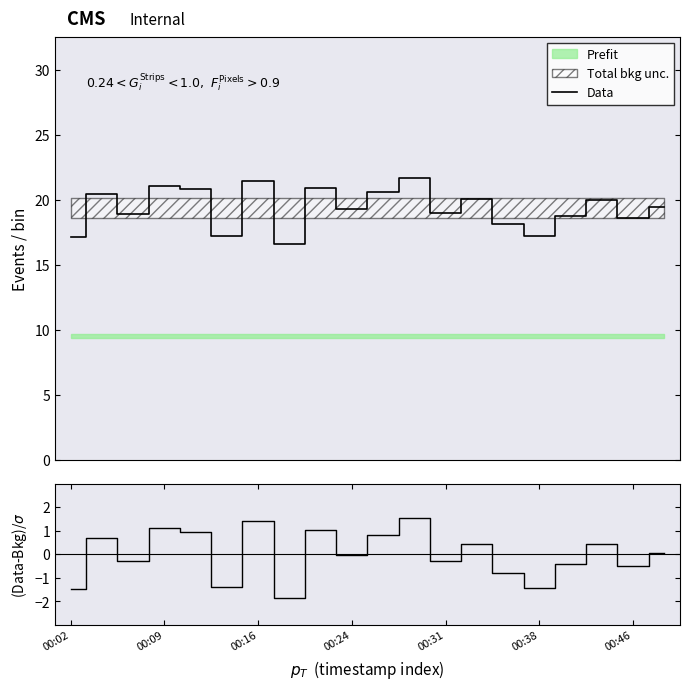

How many values in the Data series are below 19?

9